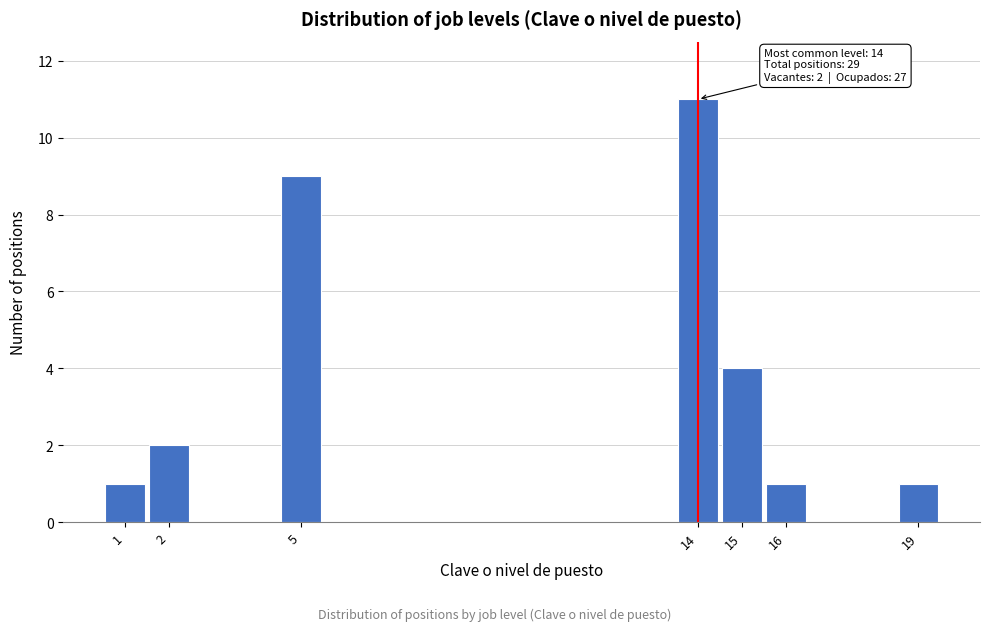

Which range on the x-axis has the tallest bar?

13.5 to 14.5